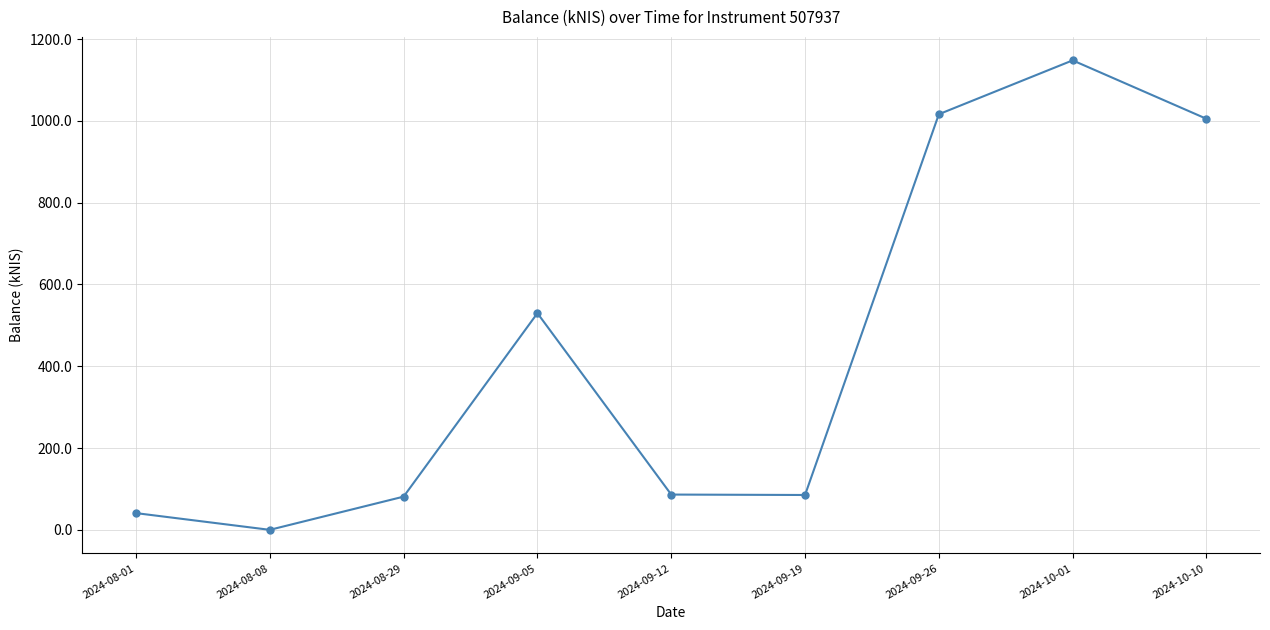

What is the average value?

443.6